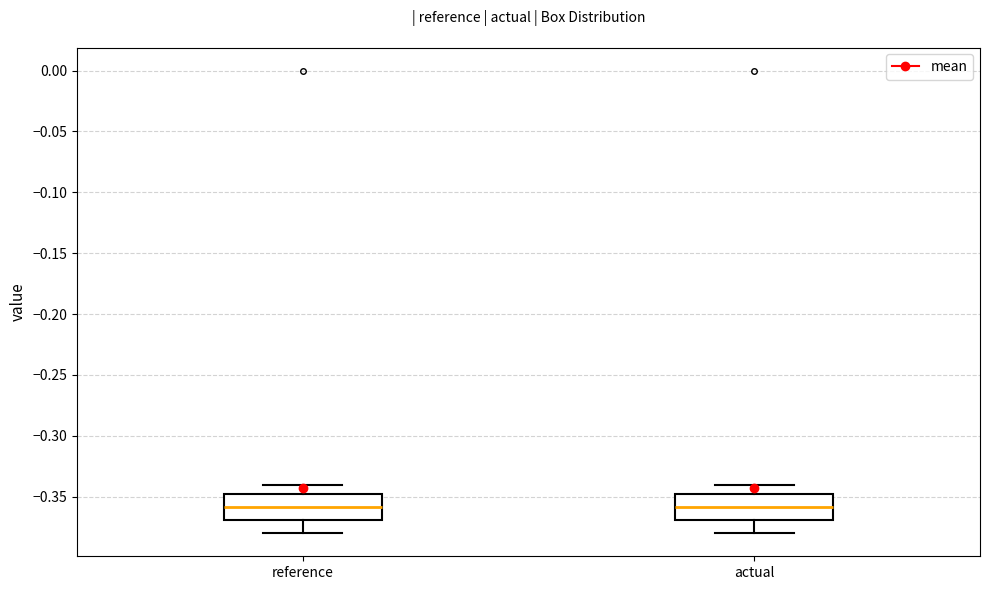

Where does the upper whisker of the box for actual end on the y-axis? The values are not printed on the chart, so give them approximately, as read against the axis.

-0.34